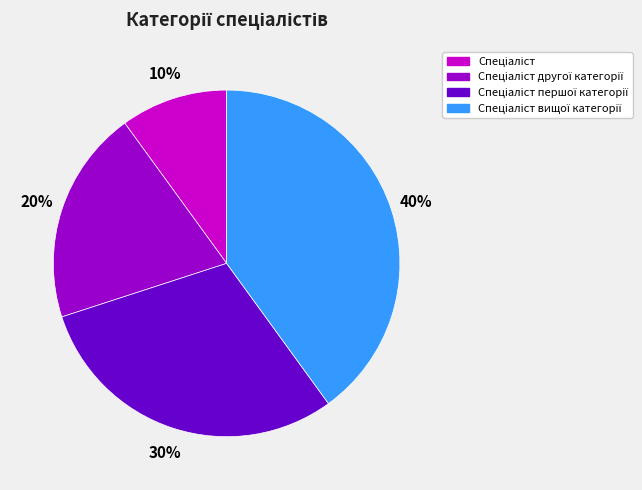

Is there any slice that represents more than half of the pie?

No